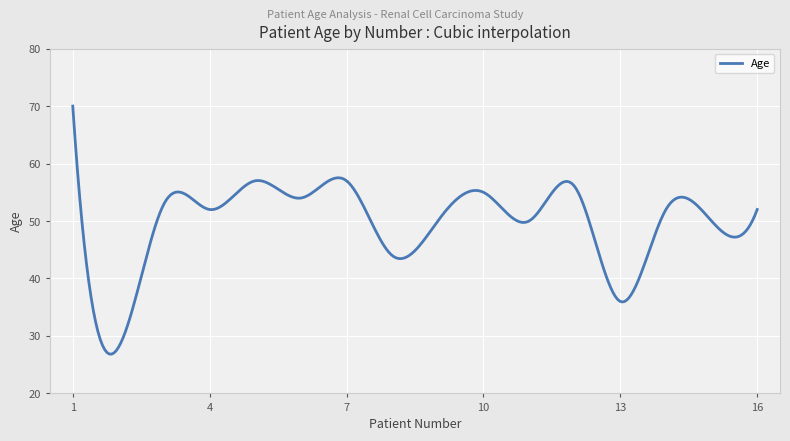

What is the greatest value displayed?

70.0